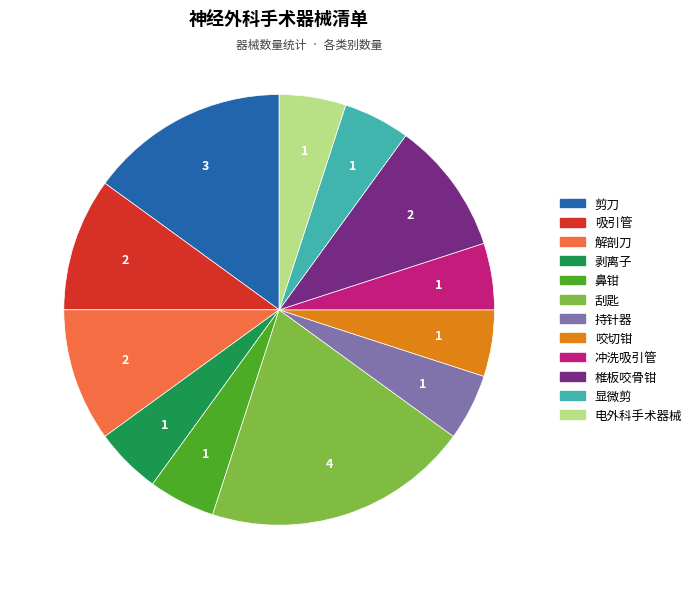

Do 刮匙 and 咬切钳 together represent more than half of the pie?

No